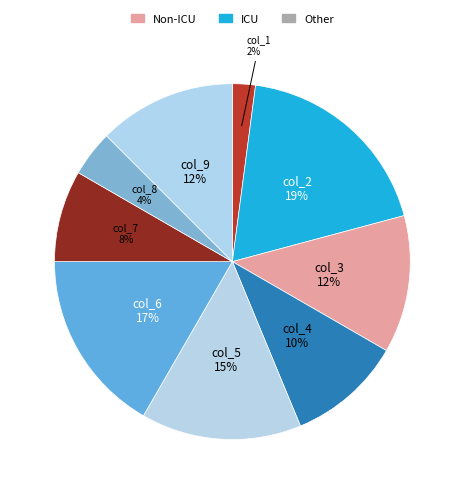

Is the sum of col_7 and col_2 greater than half?

No